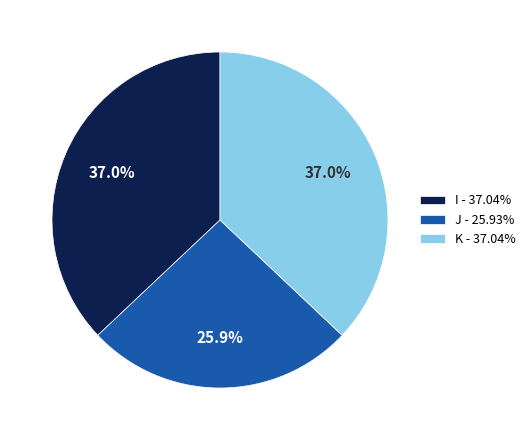

How much of the chart is everything except J - 25.93%?

74.1%